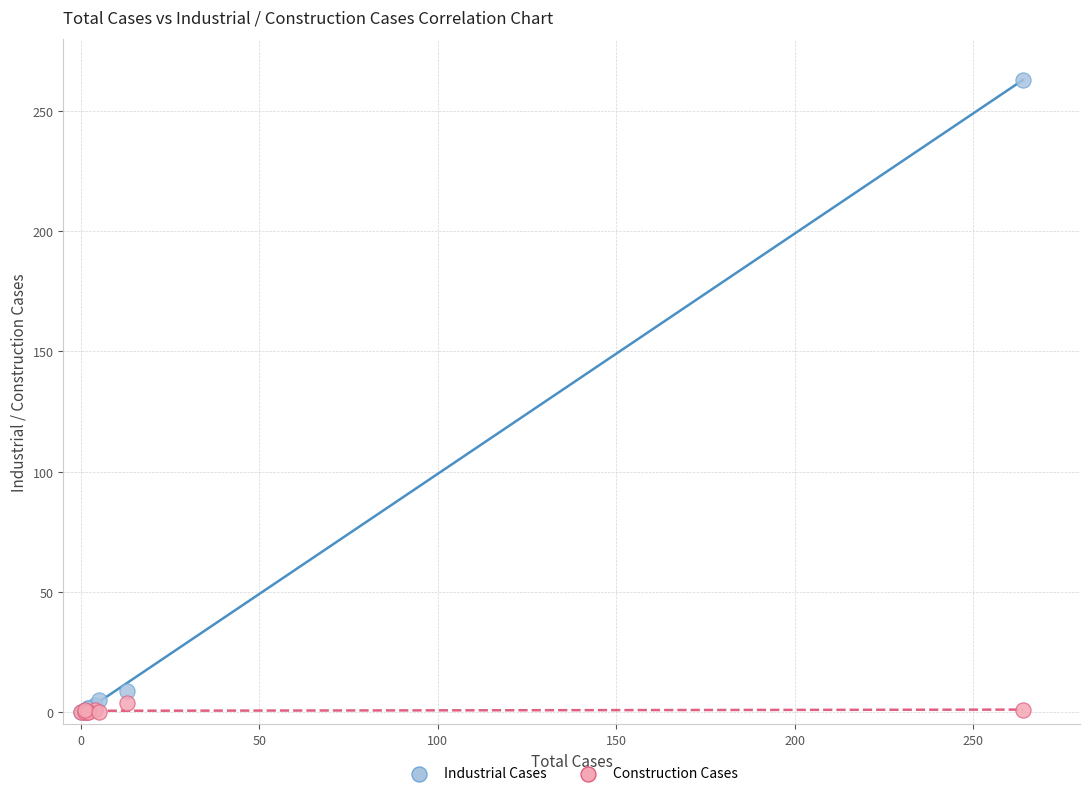

In the Industrial Cases series, what Y value is closest to 131?

9